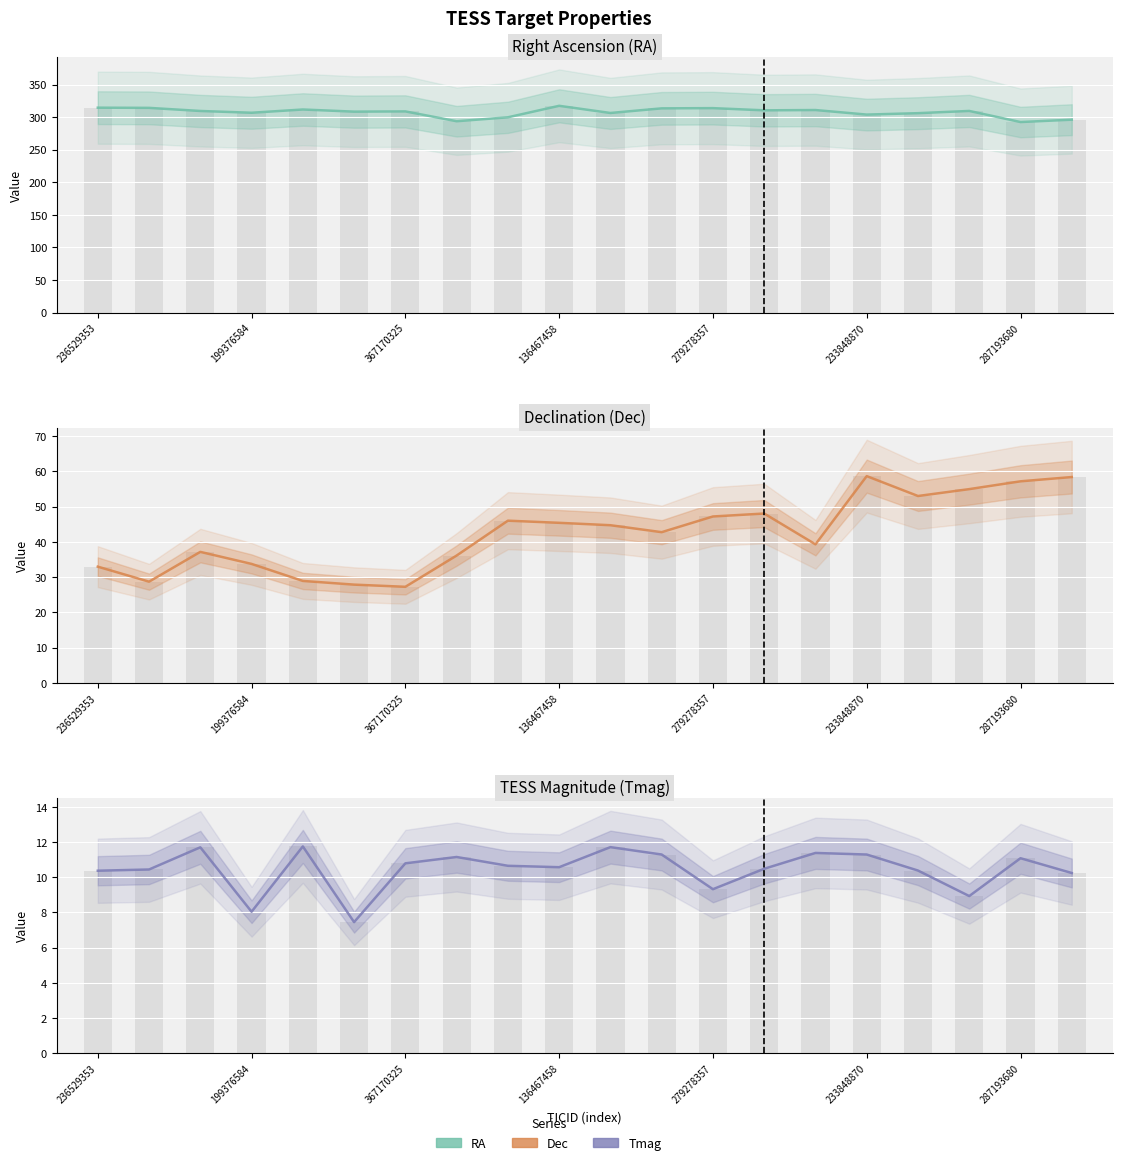

The RA series shows 70.9 at 10. True or false?

False